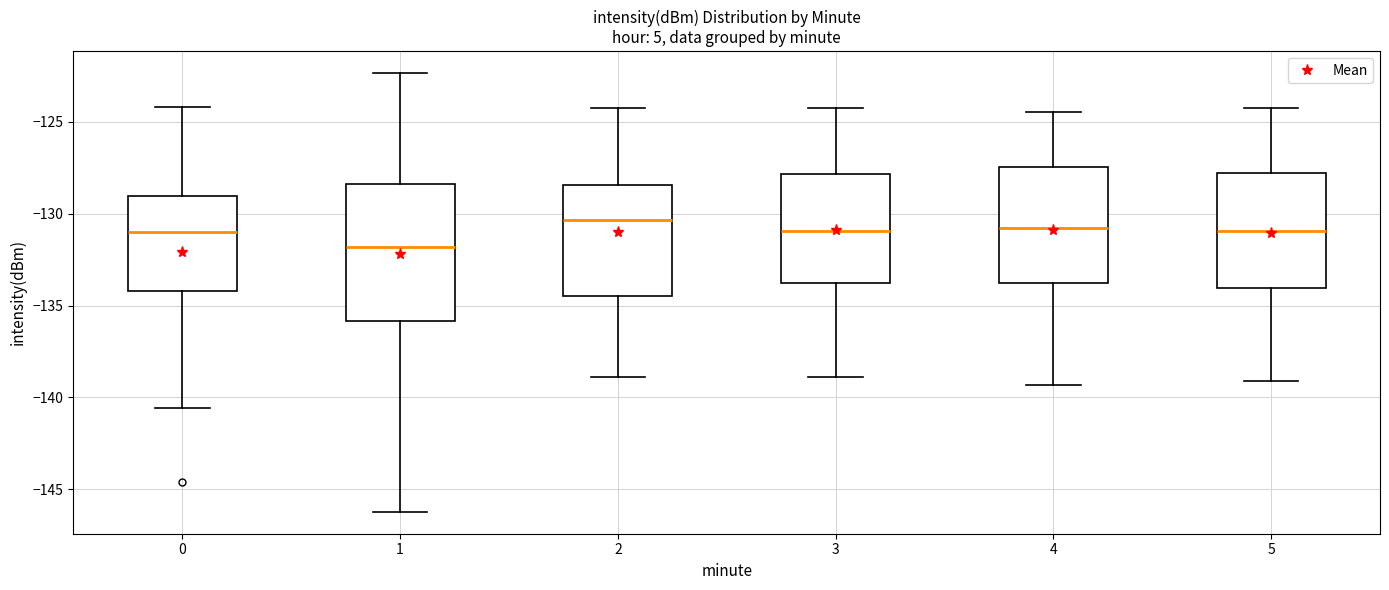

Which box is the tallest, from its lower edge to its upper edge?

1